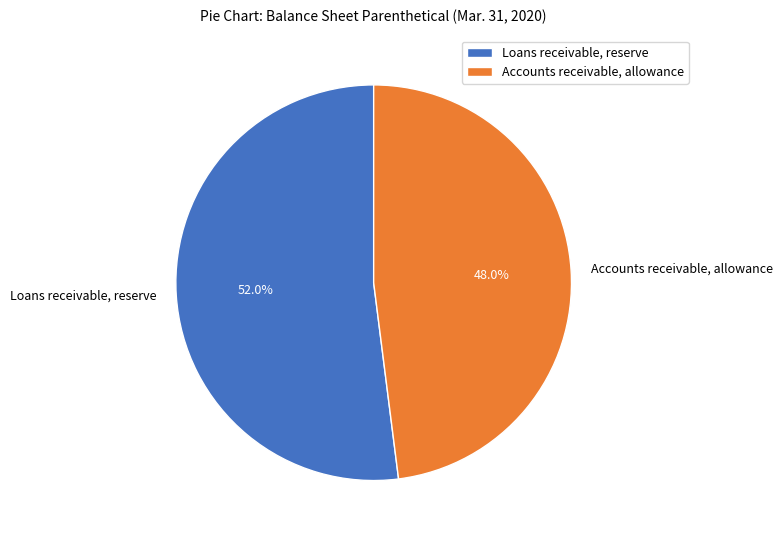

Between Accounts receivable, allowance and Loans receivable, reserve, which is larger?

Loans receivable, reserve